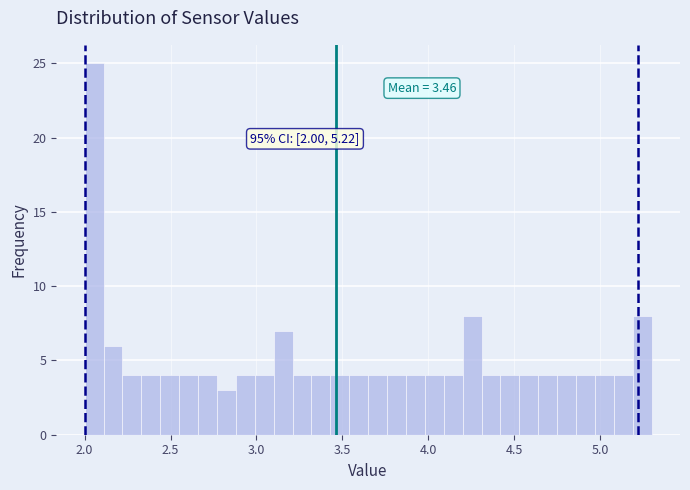

Around what value on the x-axis is the tallest bar? Give the approximate position of its centre, as read against the axis.

2.05